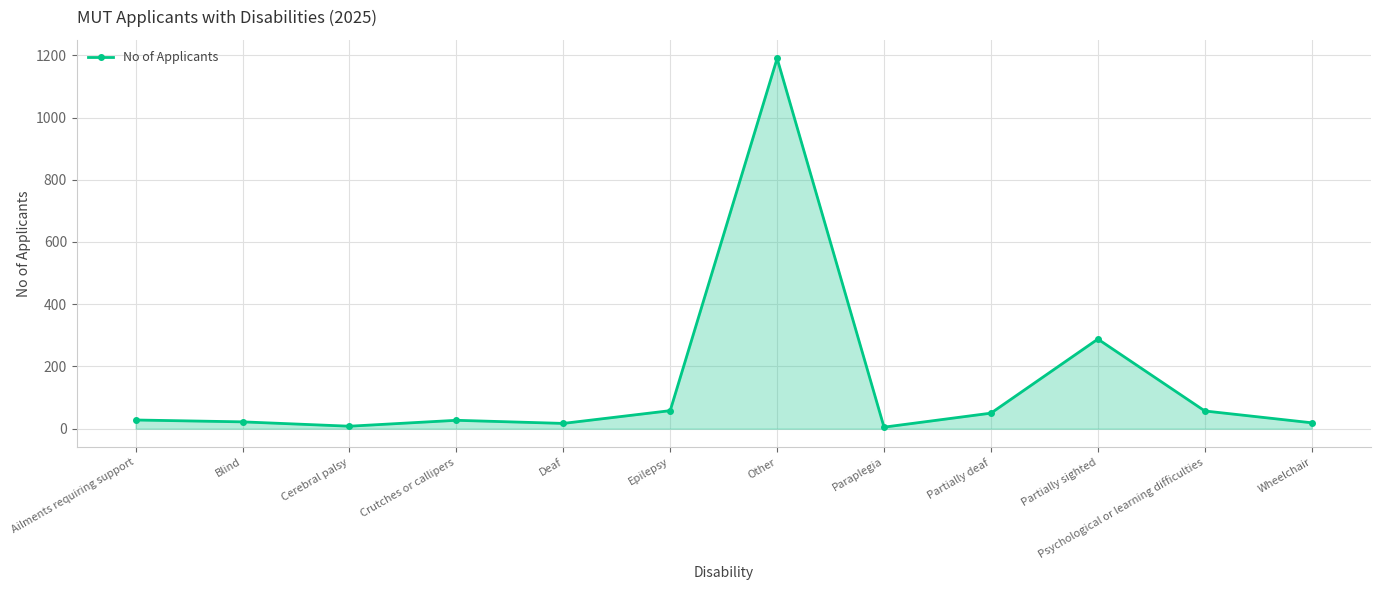

What is the difference between the maximum and minimum values?

1185